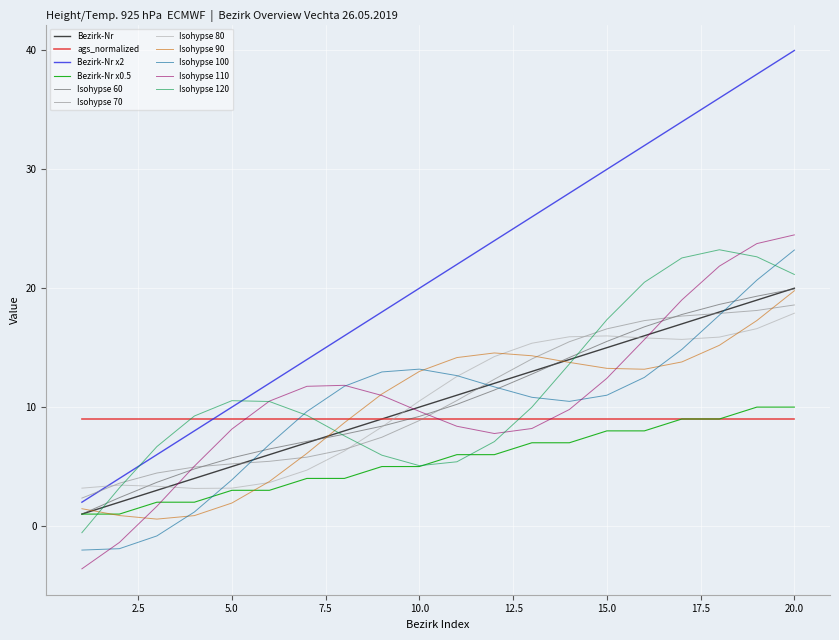

Which series has the largest total across all categories?

Bezirk-Nr x2